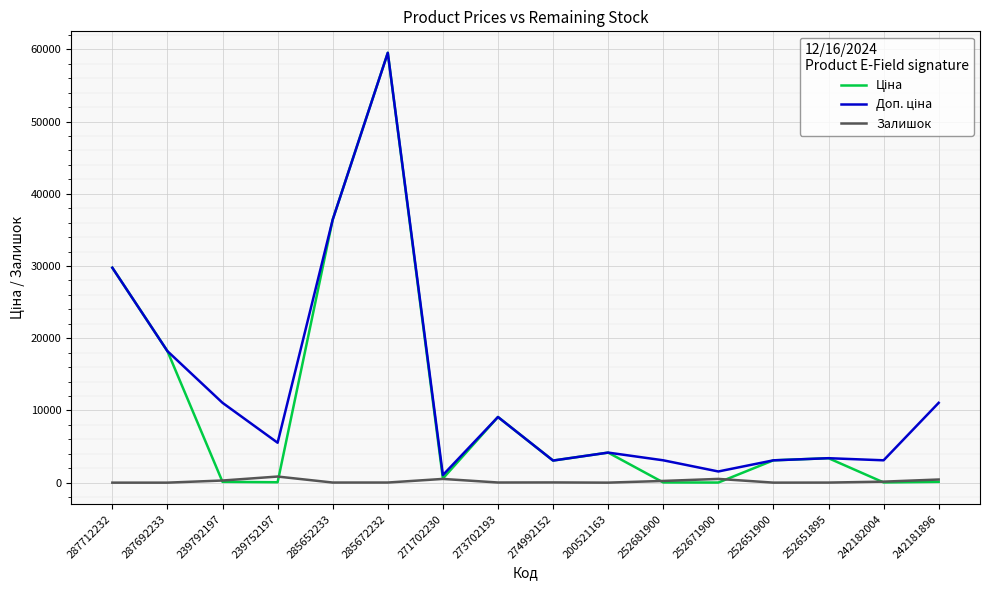

What is the total value across all series at 274992152?

6150.7